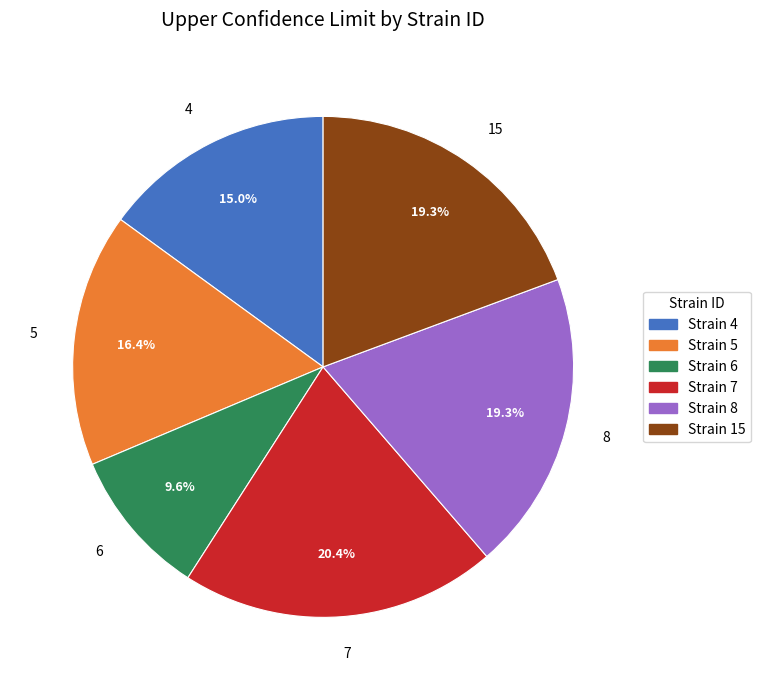

Count the number of slices in the pie.

6